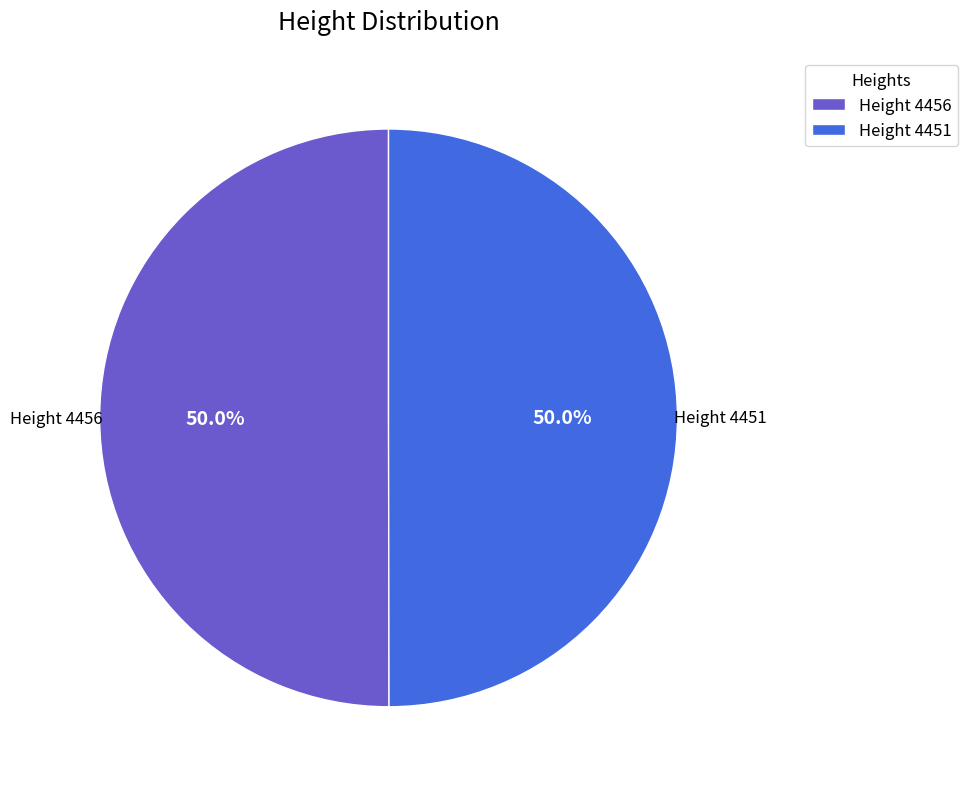

Approximately how many times larger is the value at Height 4451 compared to Height 4456?

1.0